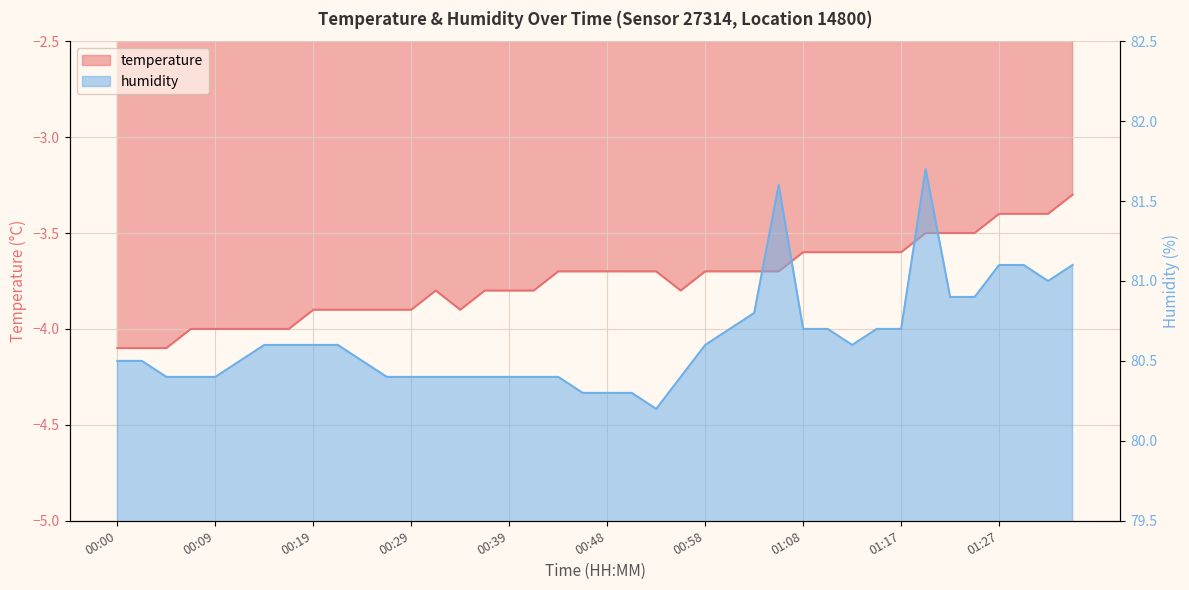

True or false: humidity and temperature intersect in this chart.

False